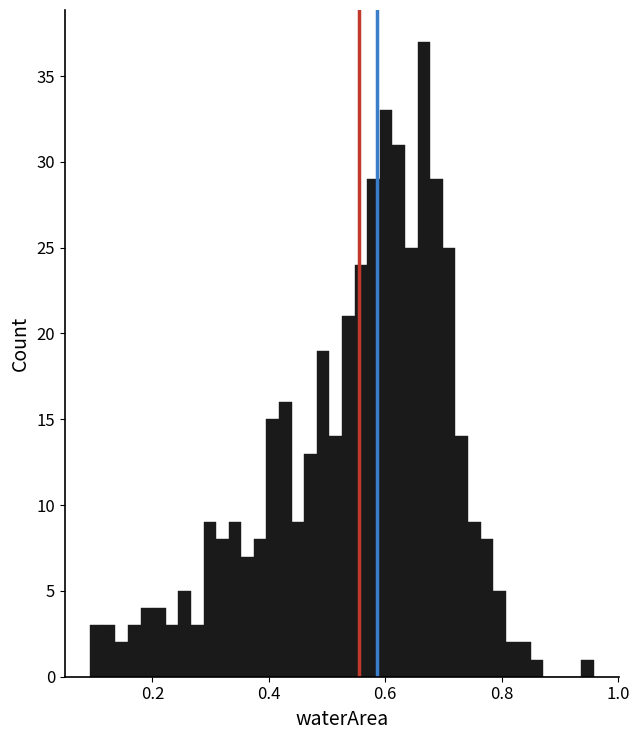

Read against the x-axis, roughly where is the centre of the tallest bar?

0.66